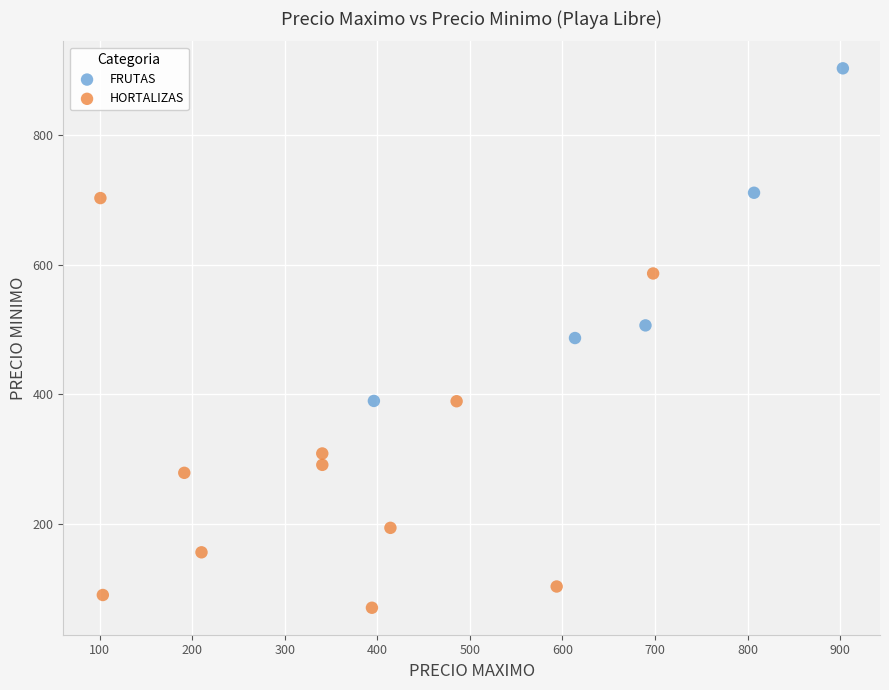

Which series has the widest spread of Y values?

HORTALIZAS